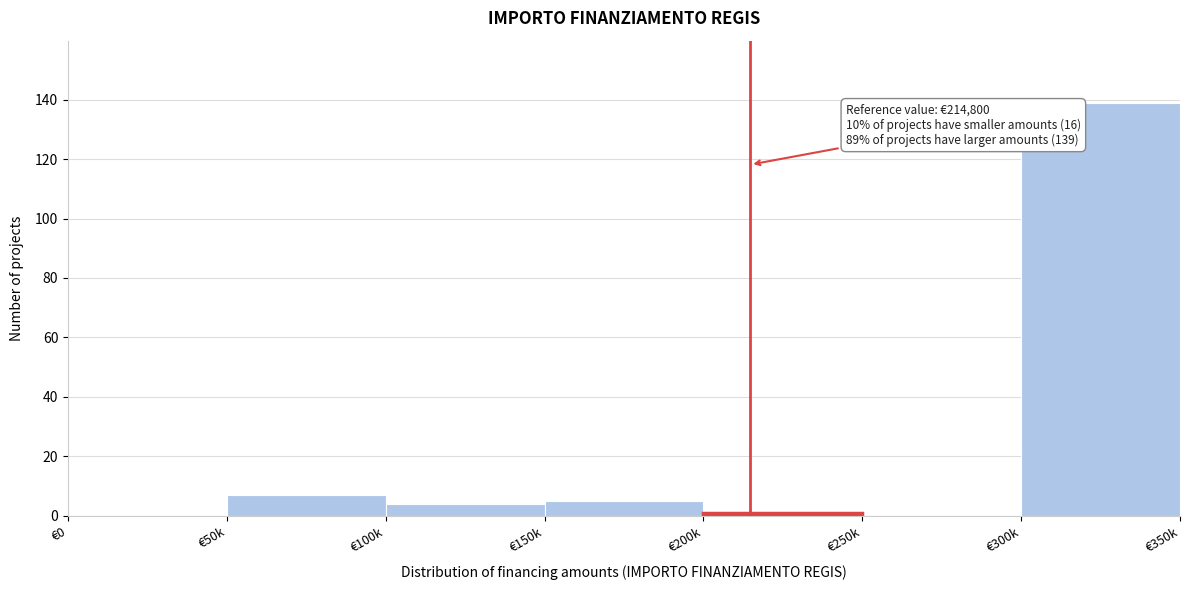

Reading left to right, what are all the values shown in this chart?

€0=0	€50k=7	€100k=4	€150k=5	€200k=1	€250k=0	€300k=139